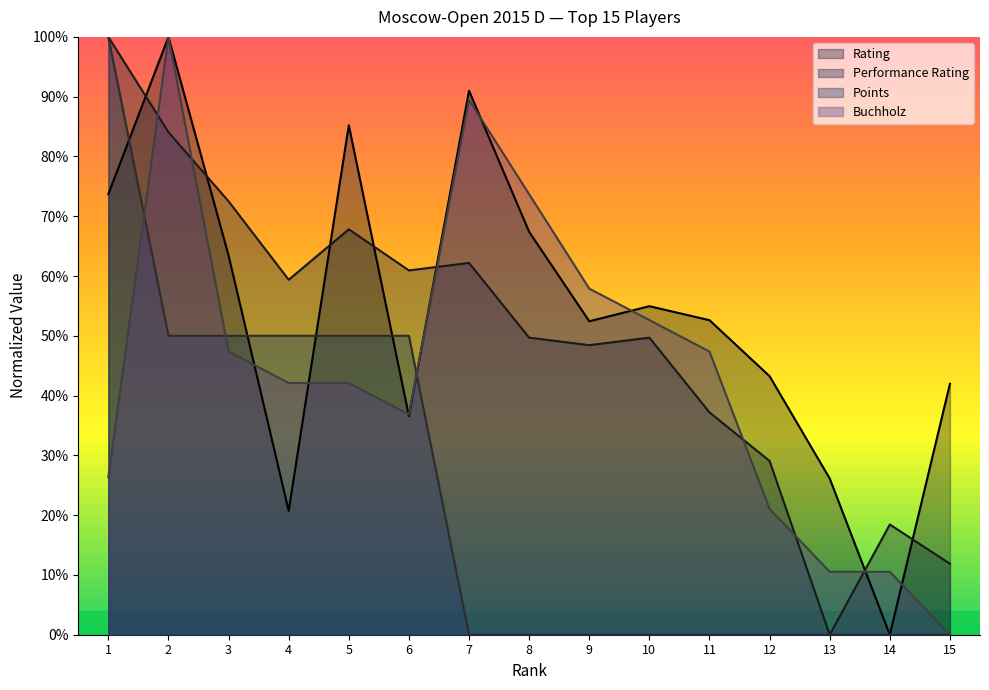

In Rating, how many points are higher than both neighbors (excluding endpoints)?

4